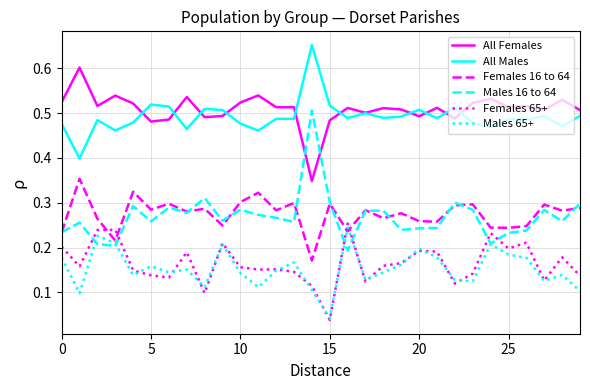

Which series ends up on top after the final intersection of Females 16 to 64 and Females 65+?

Females 16 to 64